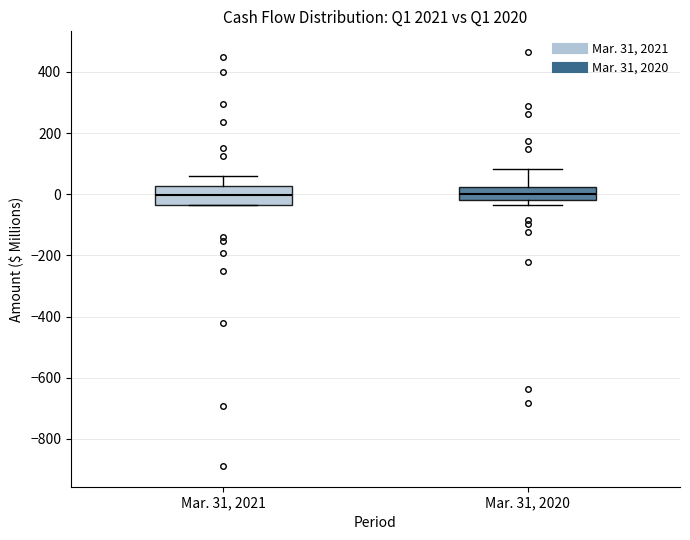

Reading left to right, transcribe this box plot: for each box, give where its median line is, the range the box spans, and where its two whiskers end, as read against the y-axis. The values are not printed on the chart, so give them approximately, as read against the axis.

Mar. 31, 2021: median 0, box -40 to 20, whiskers -40 to 60
Mar. 31, 2020: median 0, box -20 to 20, whiskers -40 to 80